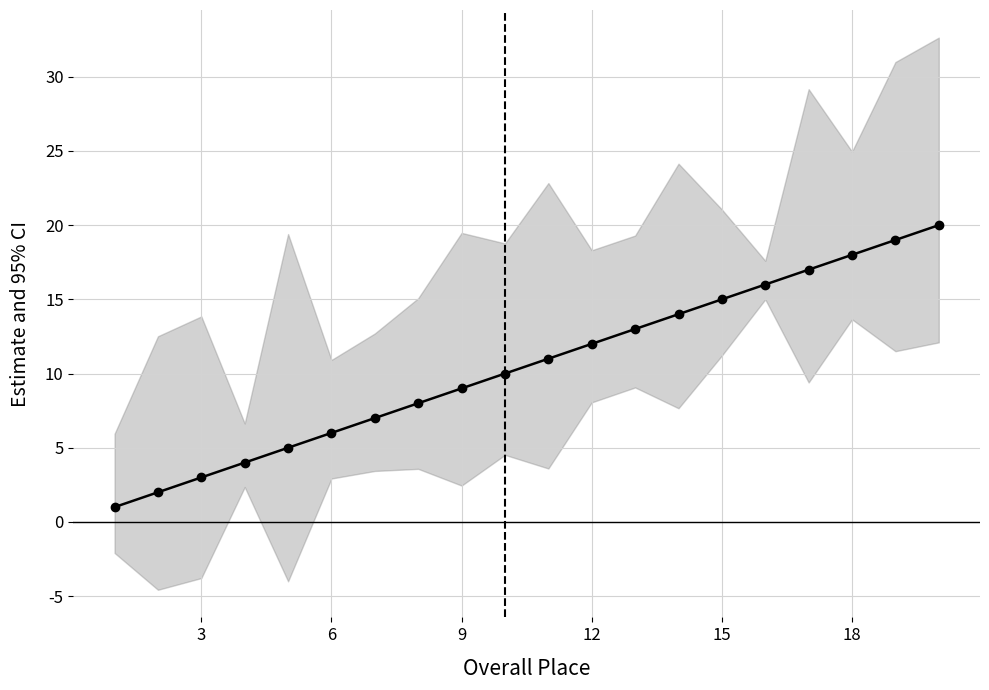

Between 9 and 15, which is larger?

15